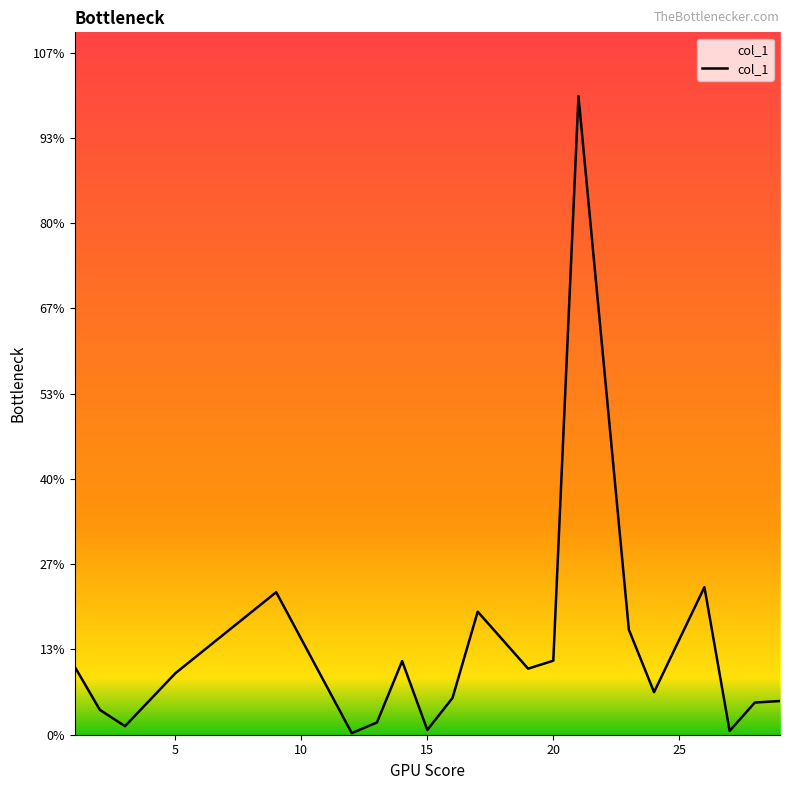

Is this an area chart (filled region under the line)?

Yes